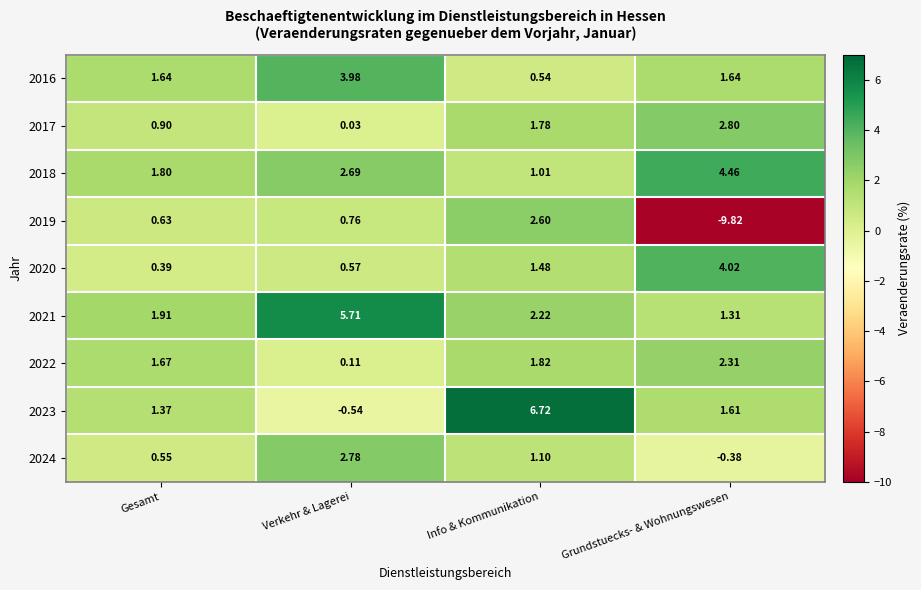

How many values in the 2023 series are below 1?

1